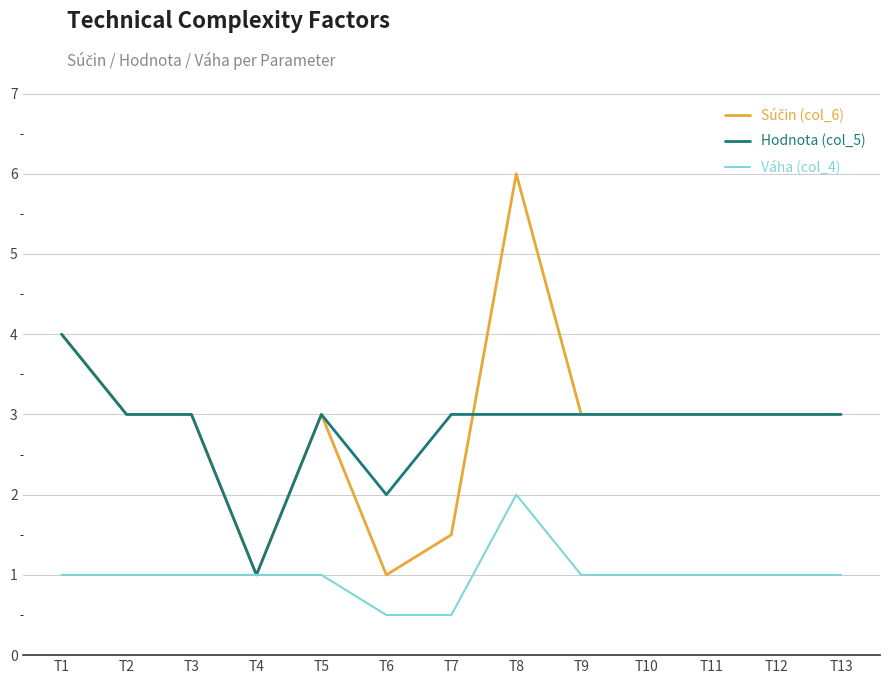

Is it true that Hodnota (col_5) equals 3.0 at T13?

True